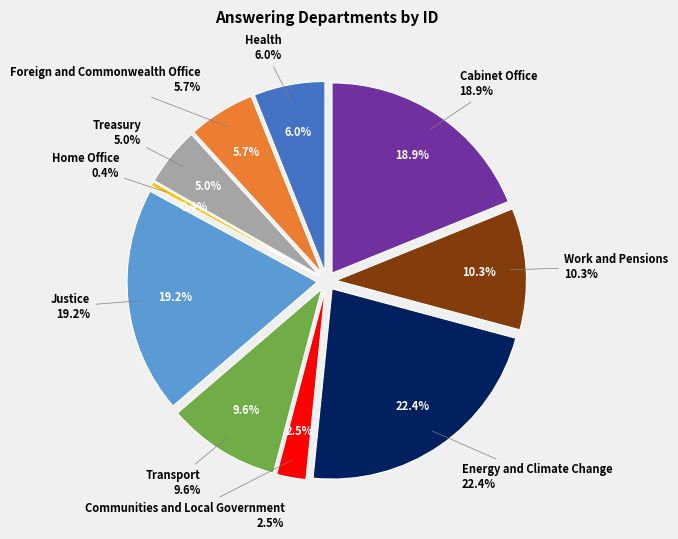

To the nearest percent, what is the difference between the Treasury and Energy and Climate Change slice percentages?

17%